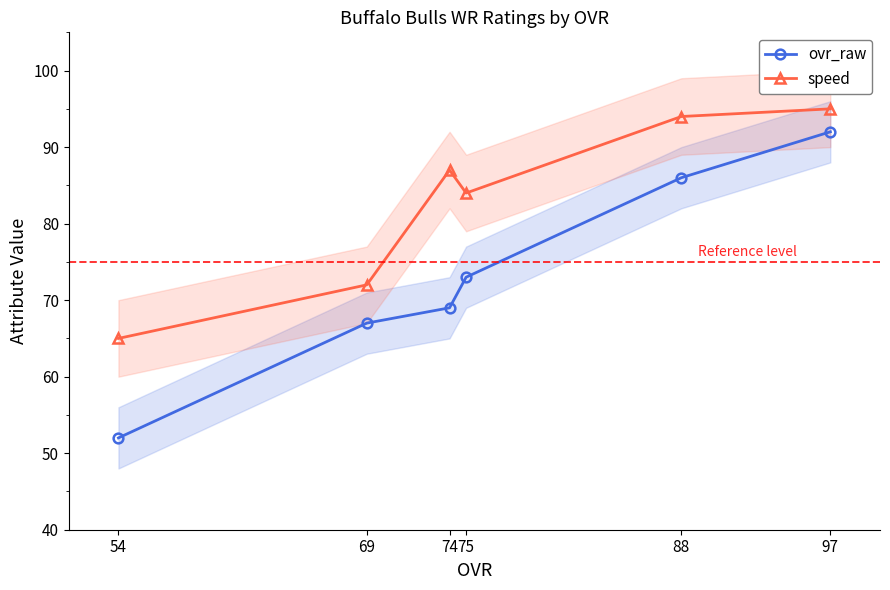

True or false: speed and ovr_raw cross at least once.

False